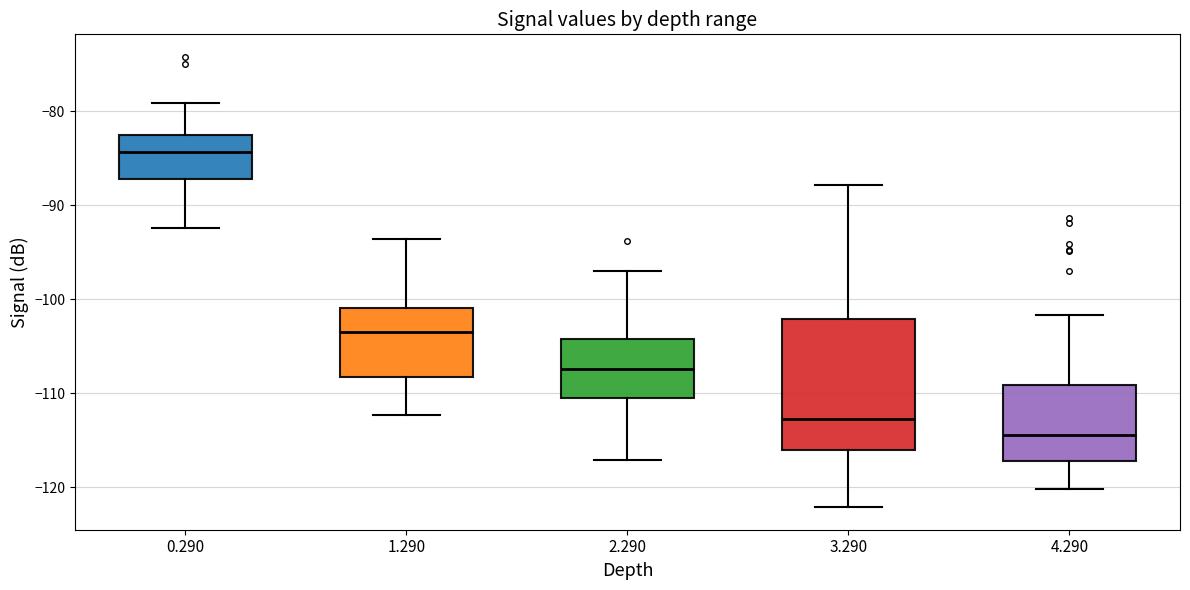

Reading left to right, transcribe this box plot: for each box, give where its median line is, the range the box spans, and where its two whiskers end, as read against the y-axis. The values are not printed on the chart, so give them approximately, as read against the axis.

0.290: median -84, box -87 to -83, whiskers -92 to -79
1.290: median -103, box -108 to -101, whiskers -112 to -94
2.290: median -107, box -111 to -104, whiskers -117 to -97
3.290: median -113, box -116 to -102, whiskers -122 to -88
4.290: median -114, box -117 to -109, whiskers -120 to -102